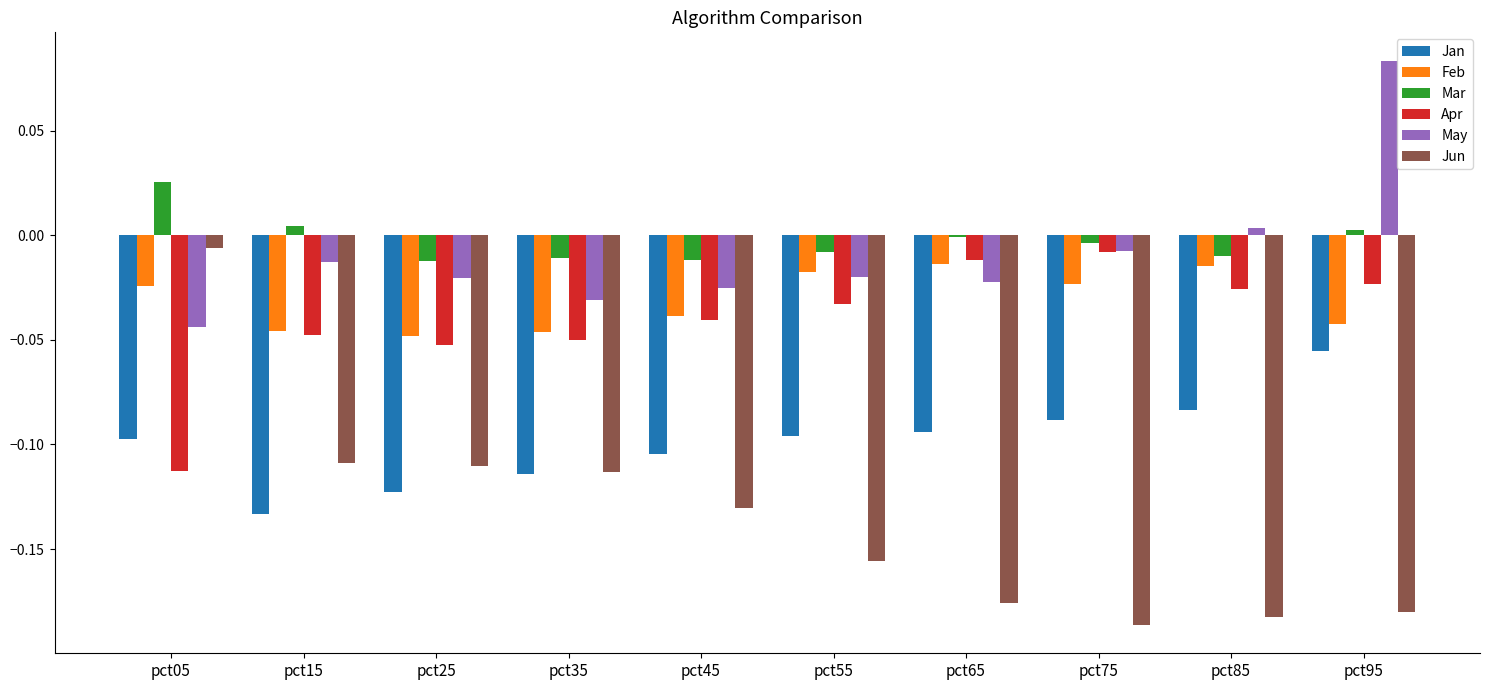

Which series has the largest range (max minus min)?

Jun